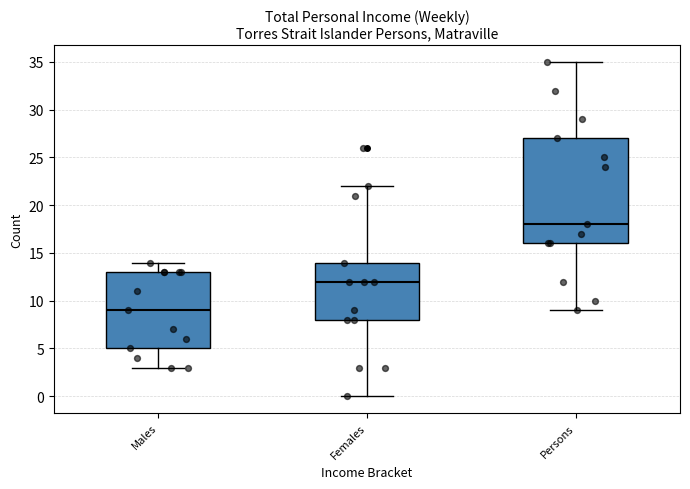

Reading left to right, read every box against the y-axis: the position of its median line, the range the box covers, and the ends of its whiskers. The values are not printed on the chart, so give them approximately, as read against the axis.

Males: median 9, box 5 to 13, whiskers 3 to 14
Females: median 12, box 8 to 14, whiskers 0 to 22
Persons: median 18, box 16 to 27, whiskers 9 to 35